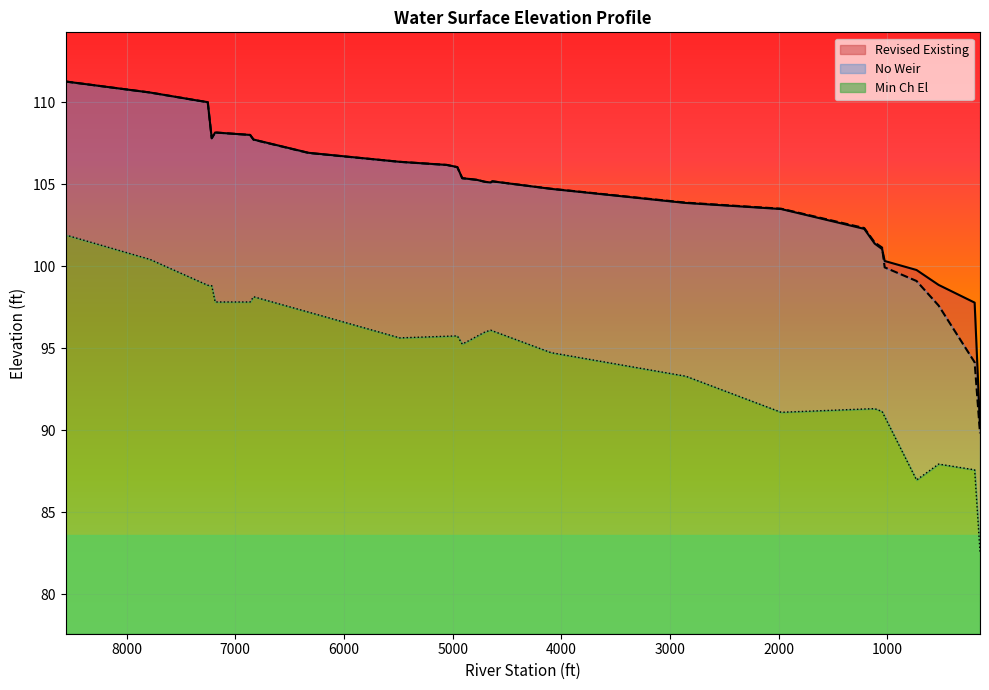

How many data points in Revised Existing are above 105?

18